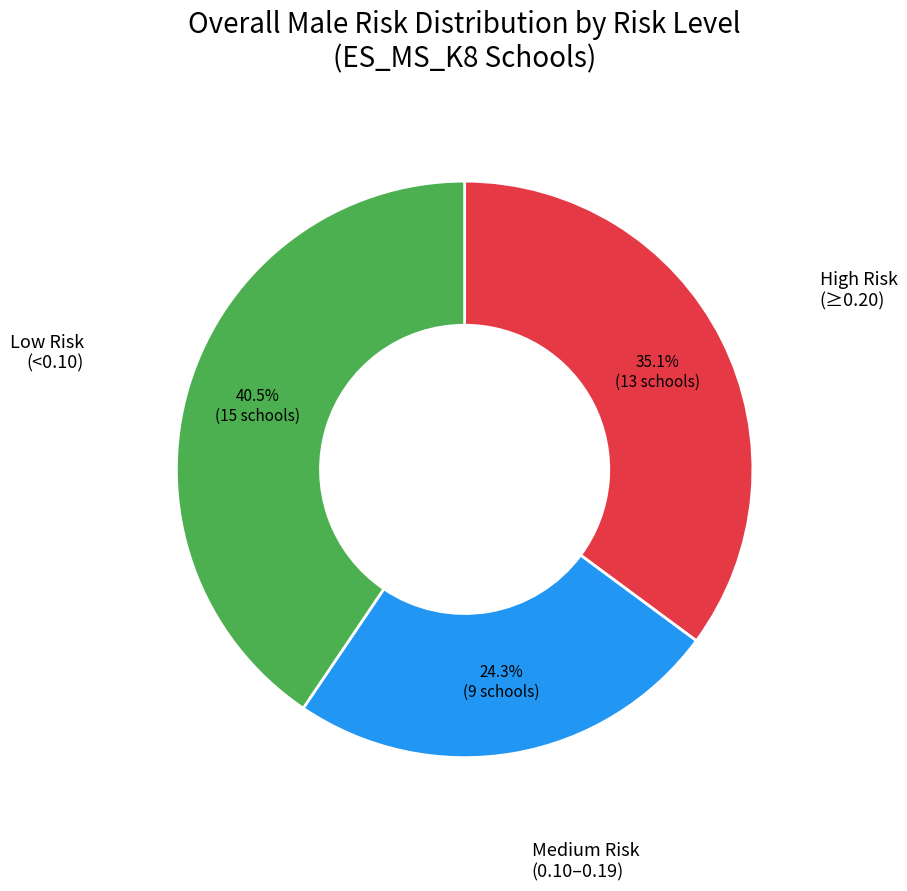

Is there any slice that represents more than half of the pie?

No